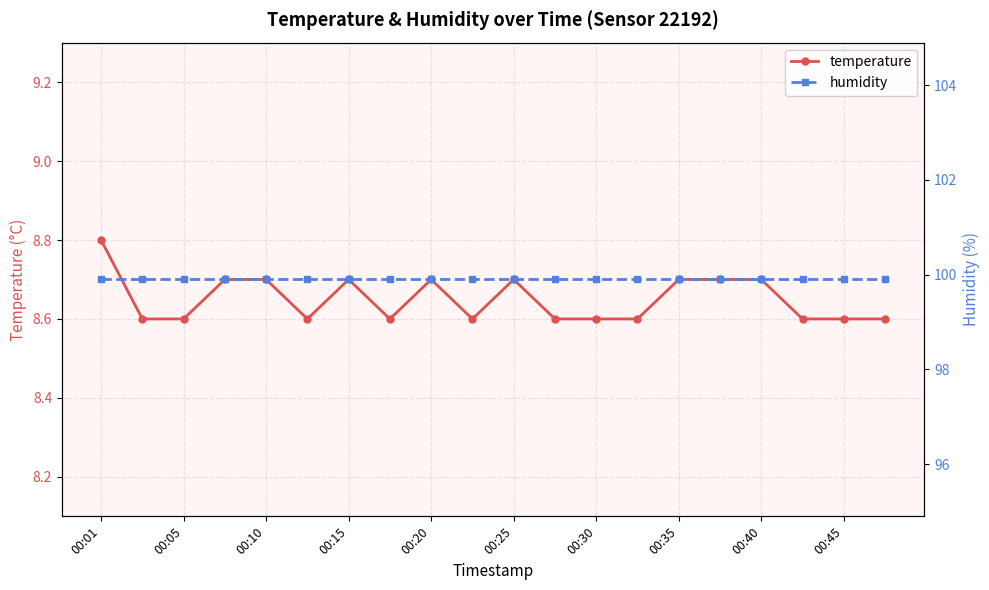

Which category has the highest value in the temperature series?

00:01